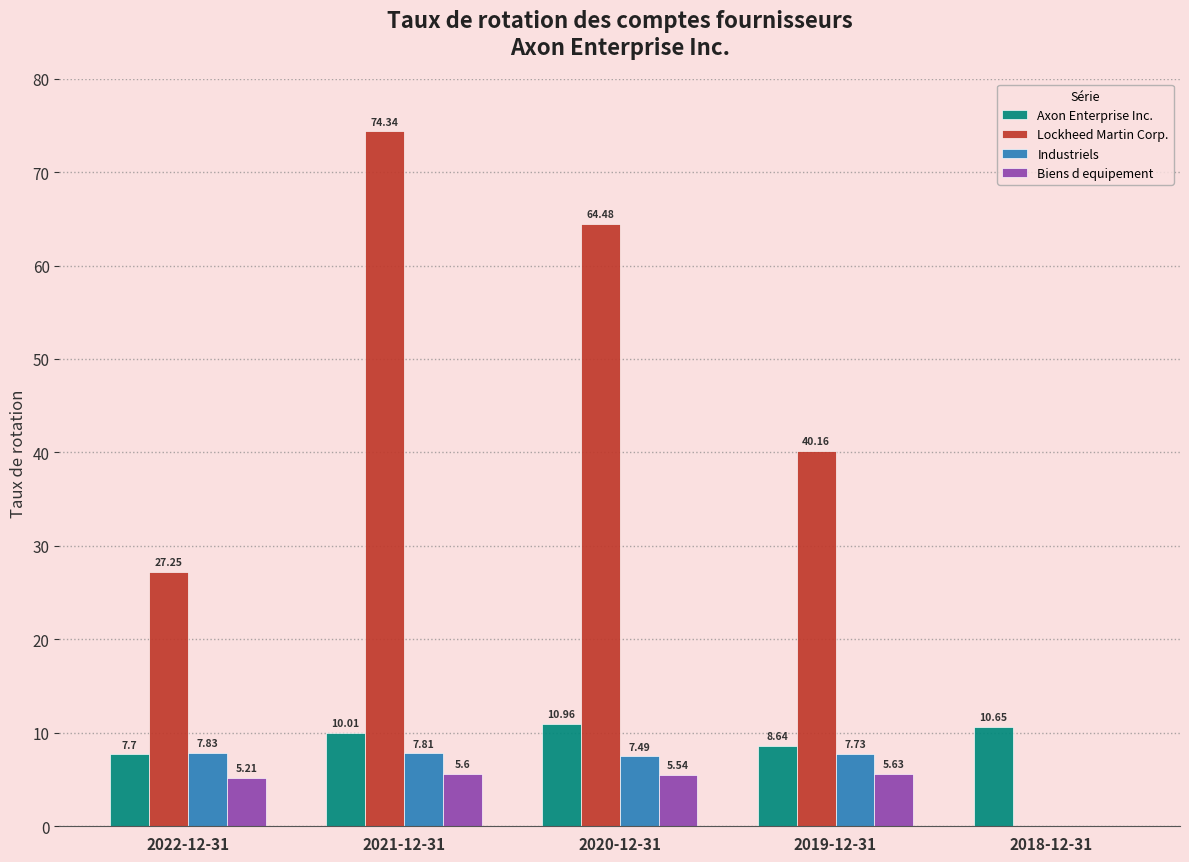

What are all the series names shown in the legend?

Axon Enterprise Inc., Lockheed Martin Corp., Industriels, Biens d equipement